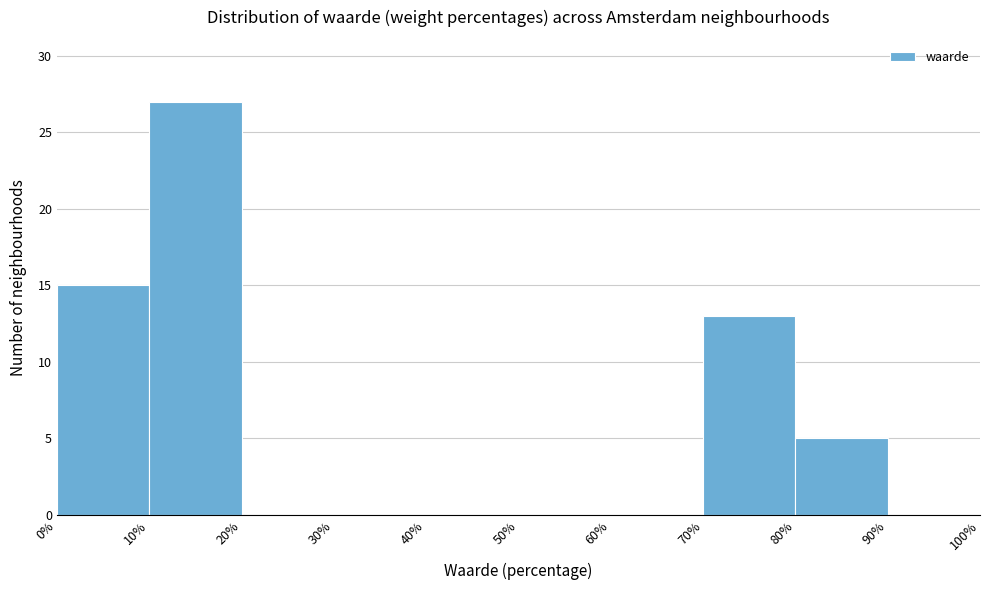

Reading left to right, transcribe this chart: for each bar, give the range it covers on the x-axis and its height. The values are not printed on the chart, so give them approximately, as read against the axis.

0% to 10%: 15
10% to 20%: 27
20% to 30%: 0
30% to 40%: 0
40% to 50%: 0
50% to 60%: 0
60% to 70%: 0
70% to 80%: 13
80% to 90%: 5
90% to 100%: 0